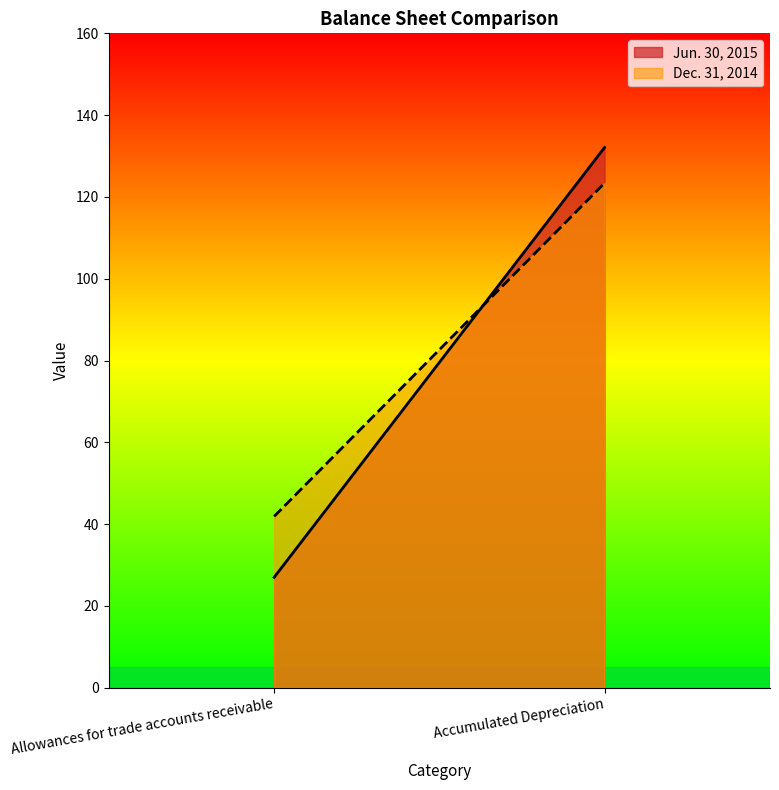

Is it true that Dec. 31, 2014 equals 15.8 at Allowances for trade accounts receivable?

False